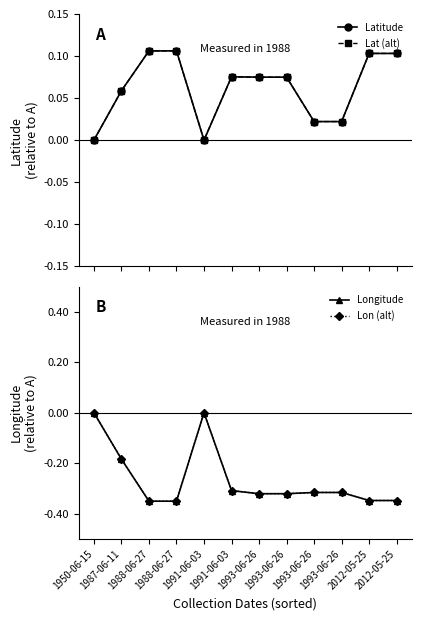

How many Longitude values are between 0 and 1?

2